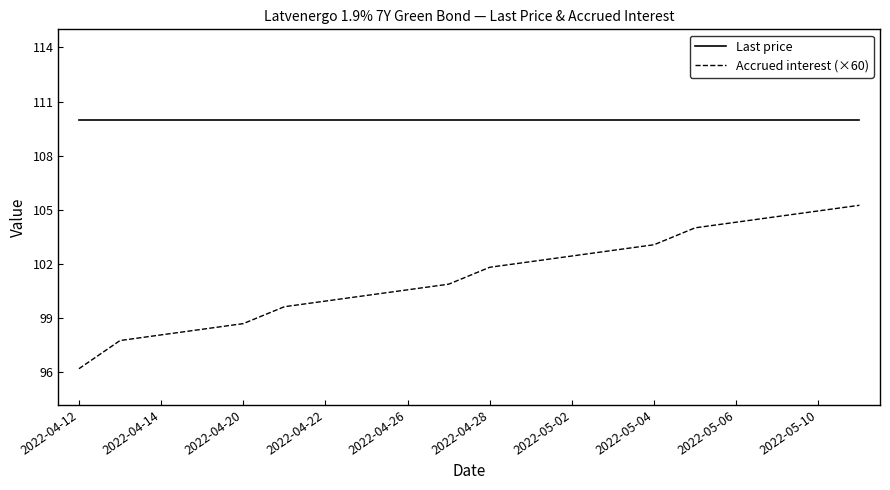

True or false: Last price and Accrued interest (×60) intersect in this chart.

False